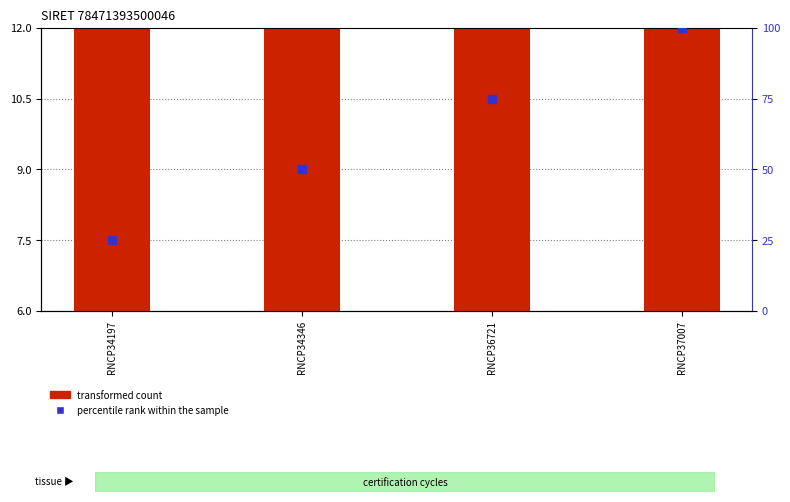

At how many categories does at least one series exceed 16?

4